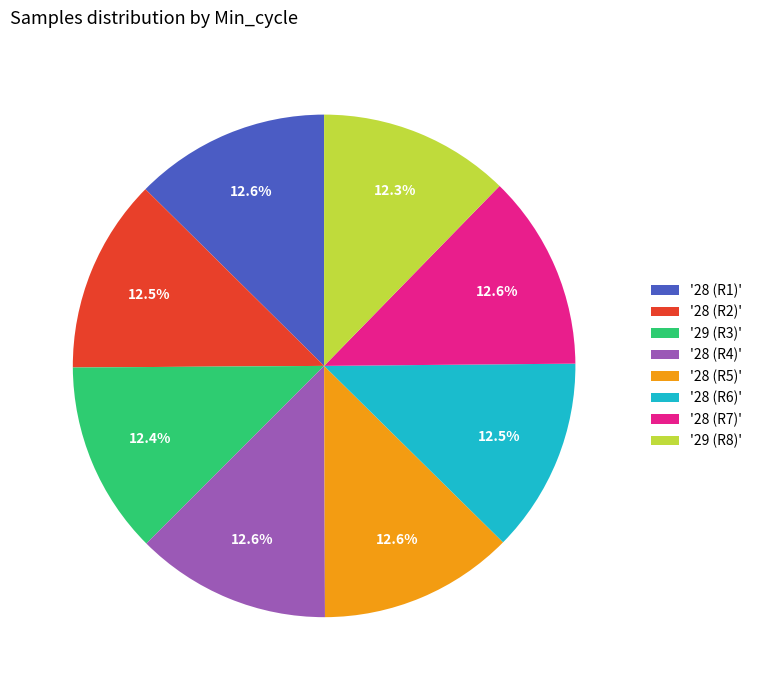

What percentage is NOT represented by '28 (R4)'?

87.4%